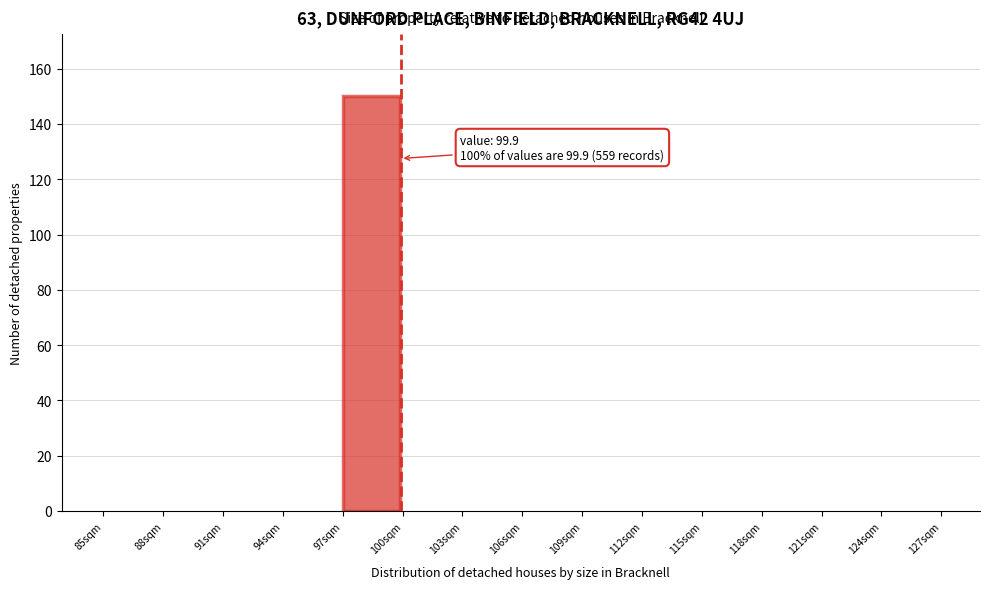

Which range on the x-axis has the tallest bar?

97 to 100